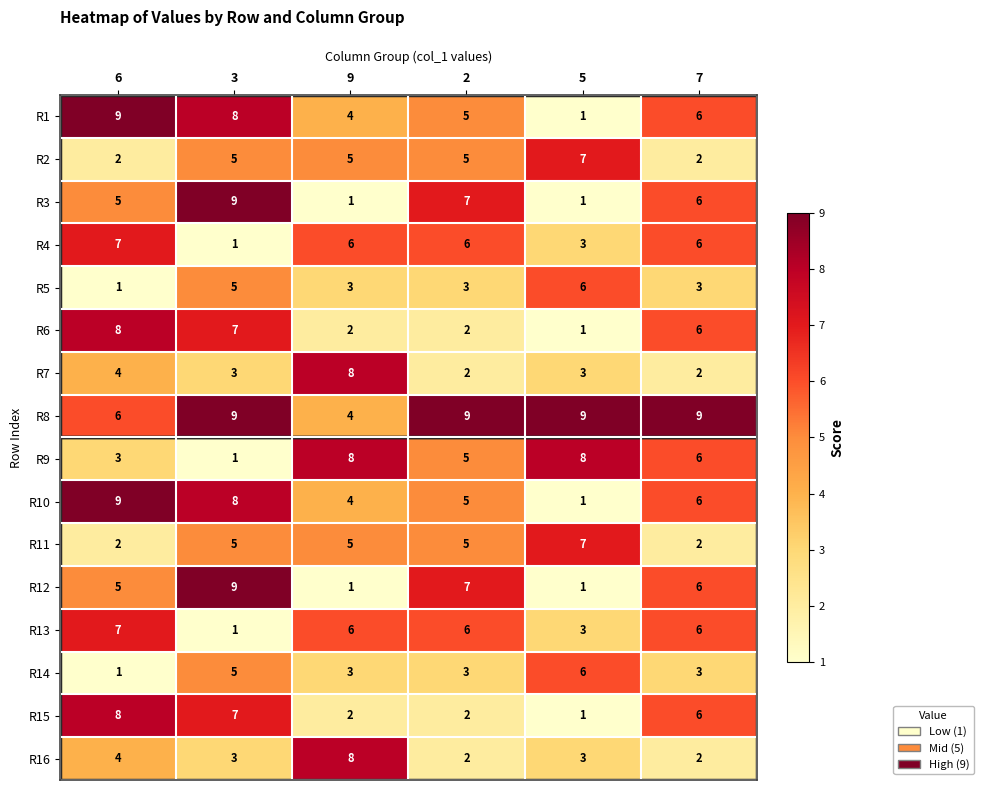

What is the spread (max minus min) of values at 6?

8